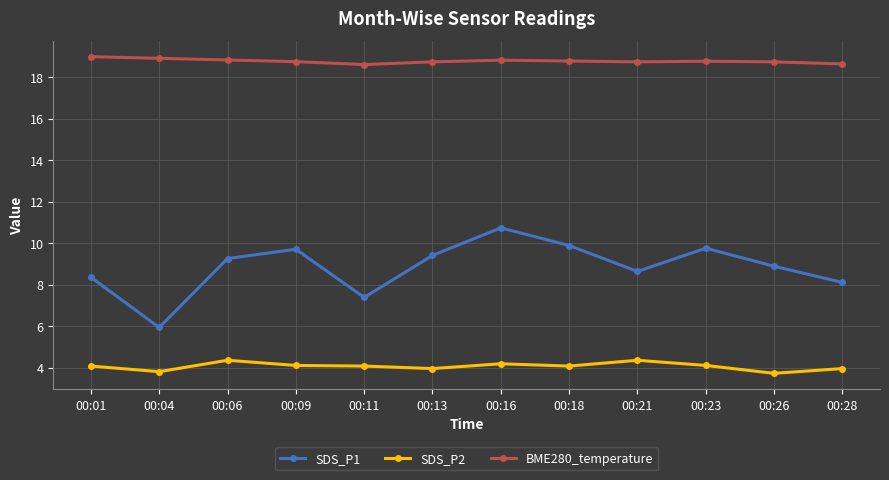

What is the value of the SDS_P2 point at the 4th from the left?

4.1